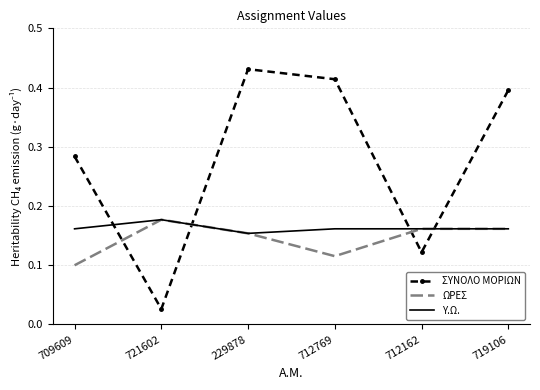

Is the value of ΩΡΕΣ at 719106 greater than the value of Υ.Ω. at 721602?

No